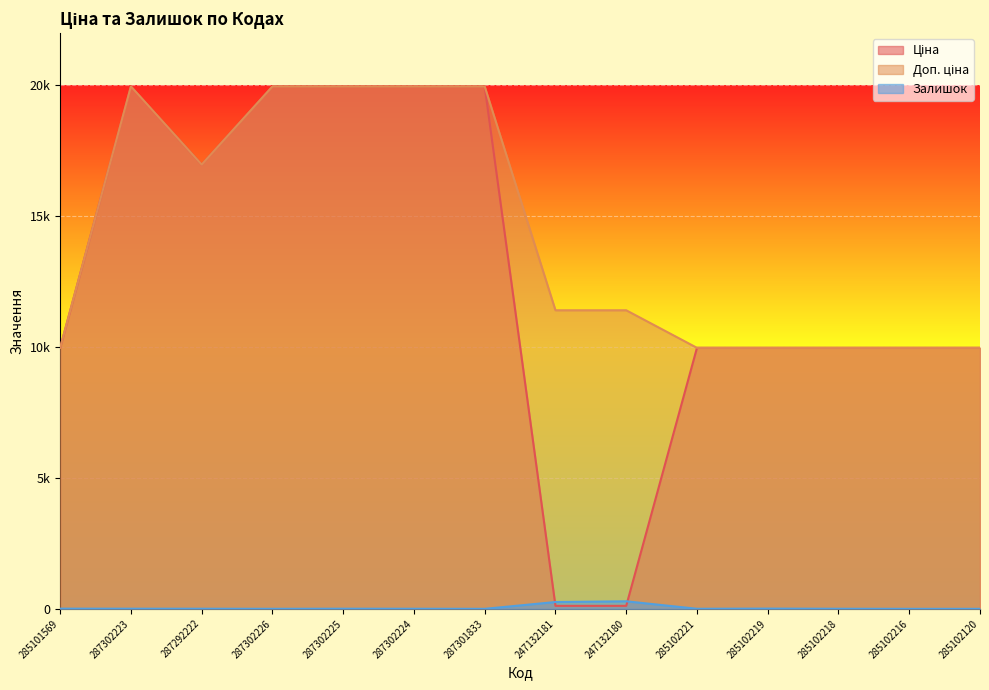

Reading left to right, what are all the values shown in this chart?

Ціна: 9975.0	19964.2	16976.3	19964.2	19964.2	19964.2	19964.2	114.1	114.1	9975.0	9975.0	9975.0	9975.0	9975.0
Доп. ціна: 9975.0	19964.2	16976.3	19964.2	19964.2	19964.2	19964.2	11410.0	11410.0	9975.0	9975.0	9975.0	9975.0	9975.0
Залишок: 7.0	5.0	4.0	1.0	5.0	3.0	0.0	260.0	288.0	2.0	9.0	3.0	0.0	0.0